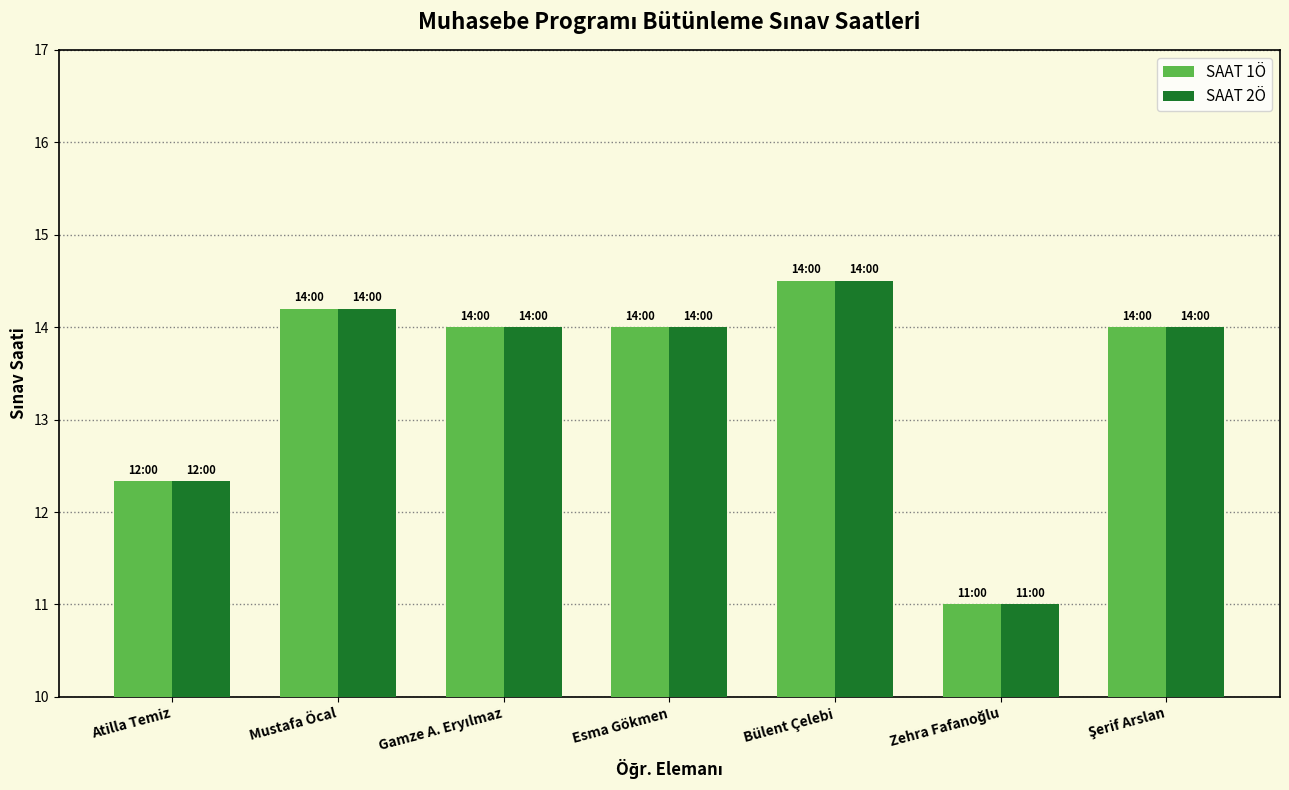

At which category is the sum across all series the highest?

Bülent Çelebi